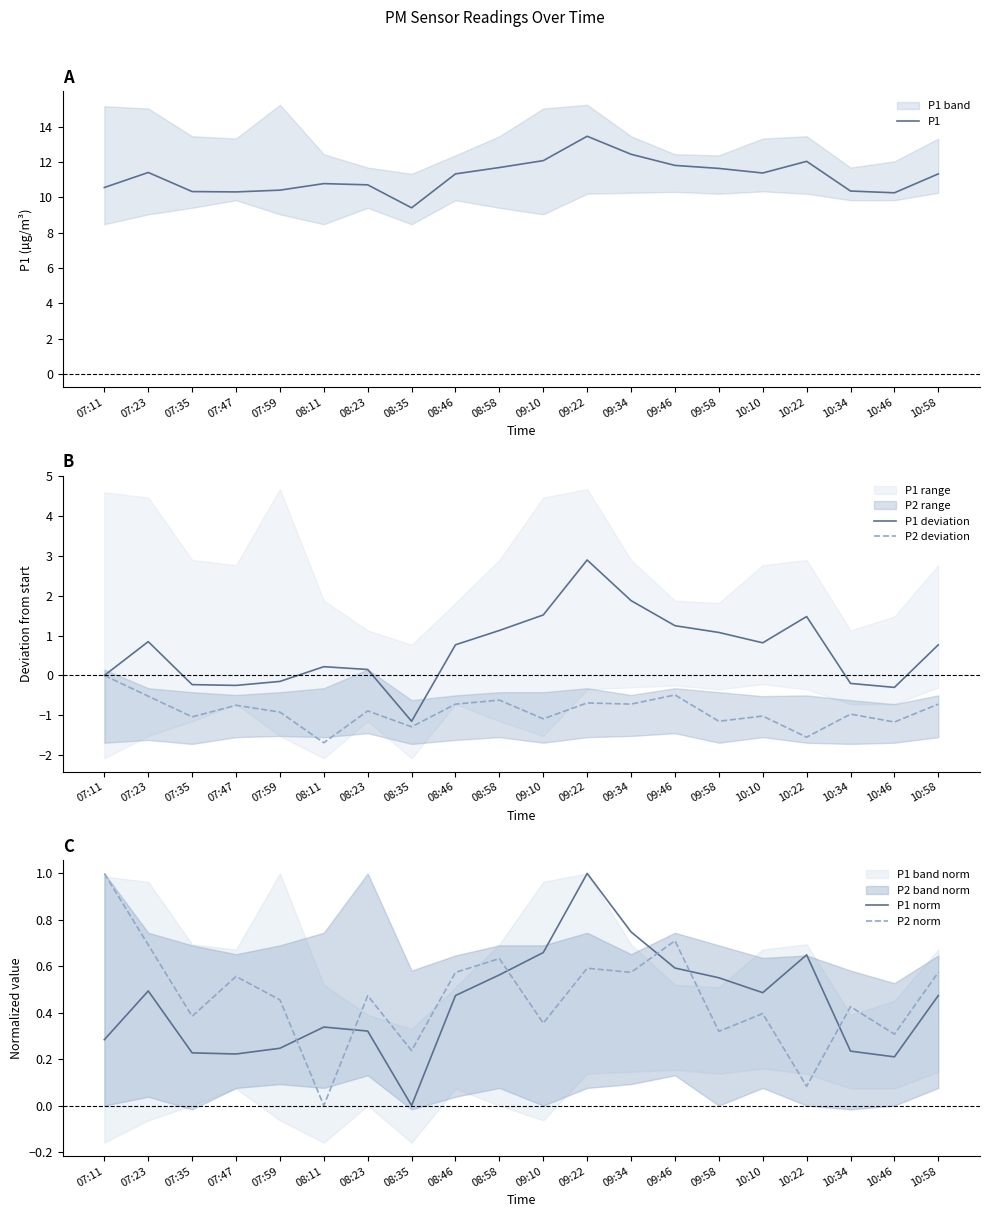

True or false: P2 deviation and P1 norm cross at least once.

False